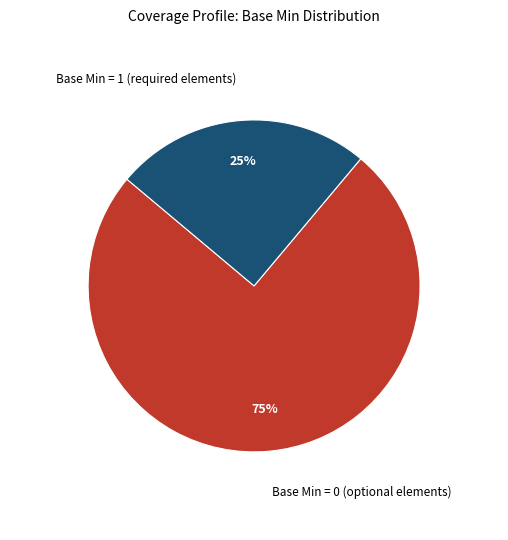

What is the majority slice?

Base Min = 0 (optional elements)